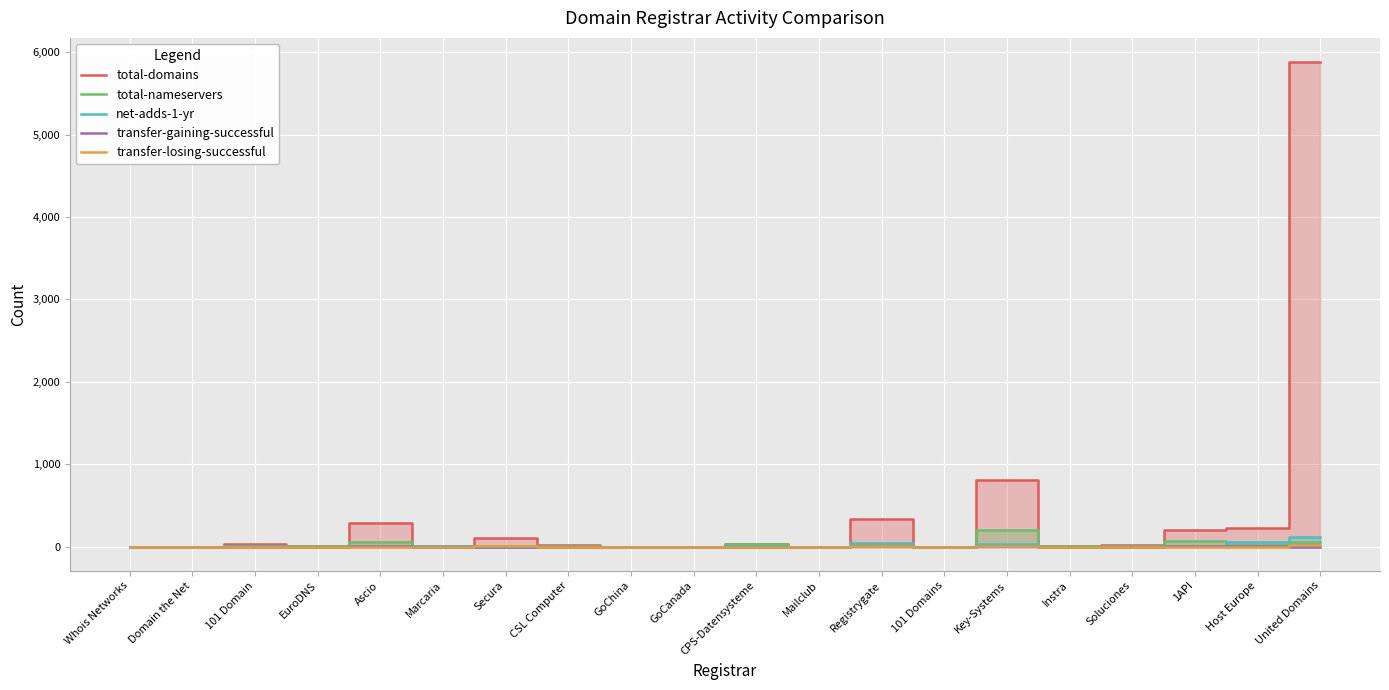

The net-adds-1-yr series shows 2 at CPS-Datensysteme. True or false?

True